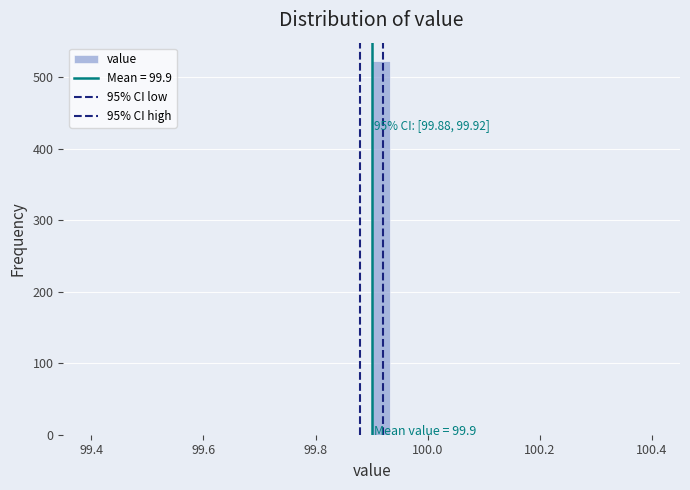

Around what value on the x-axis is the tallest bar? Give the approximate position of its centre, as read against the axis.

99.92